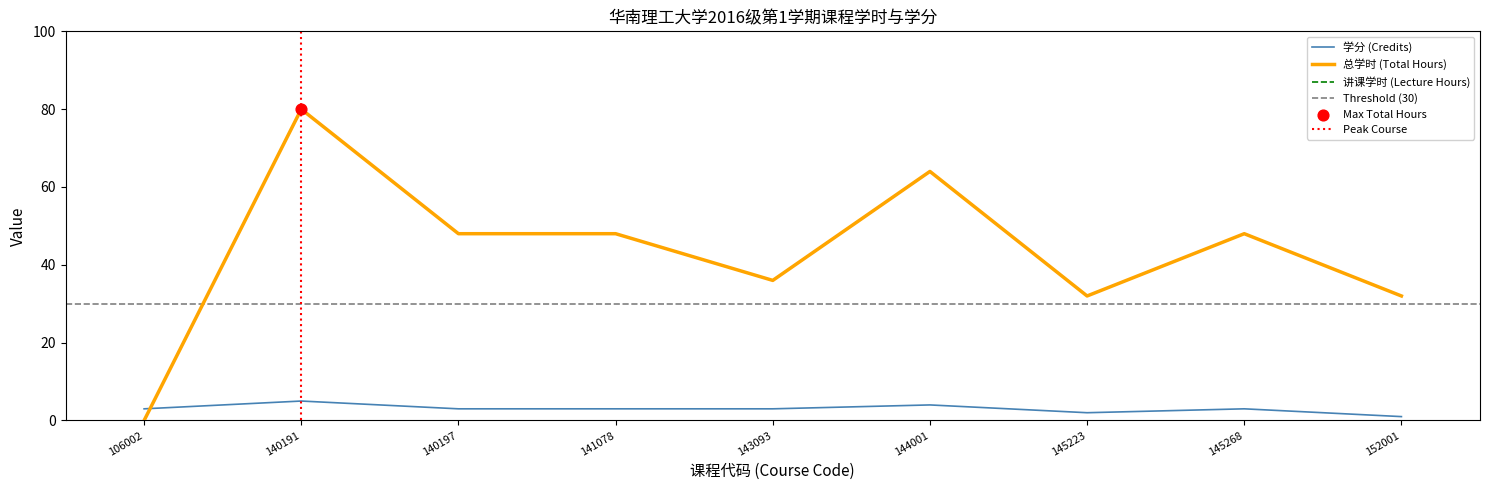

Is the value of 总学时 (Total Hours) at 140197 greater than the value of 学分 (Credits) at 140197?

Yes